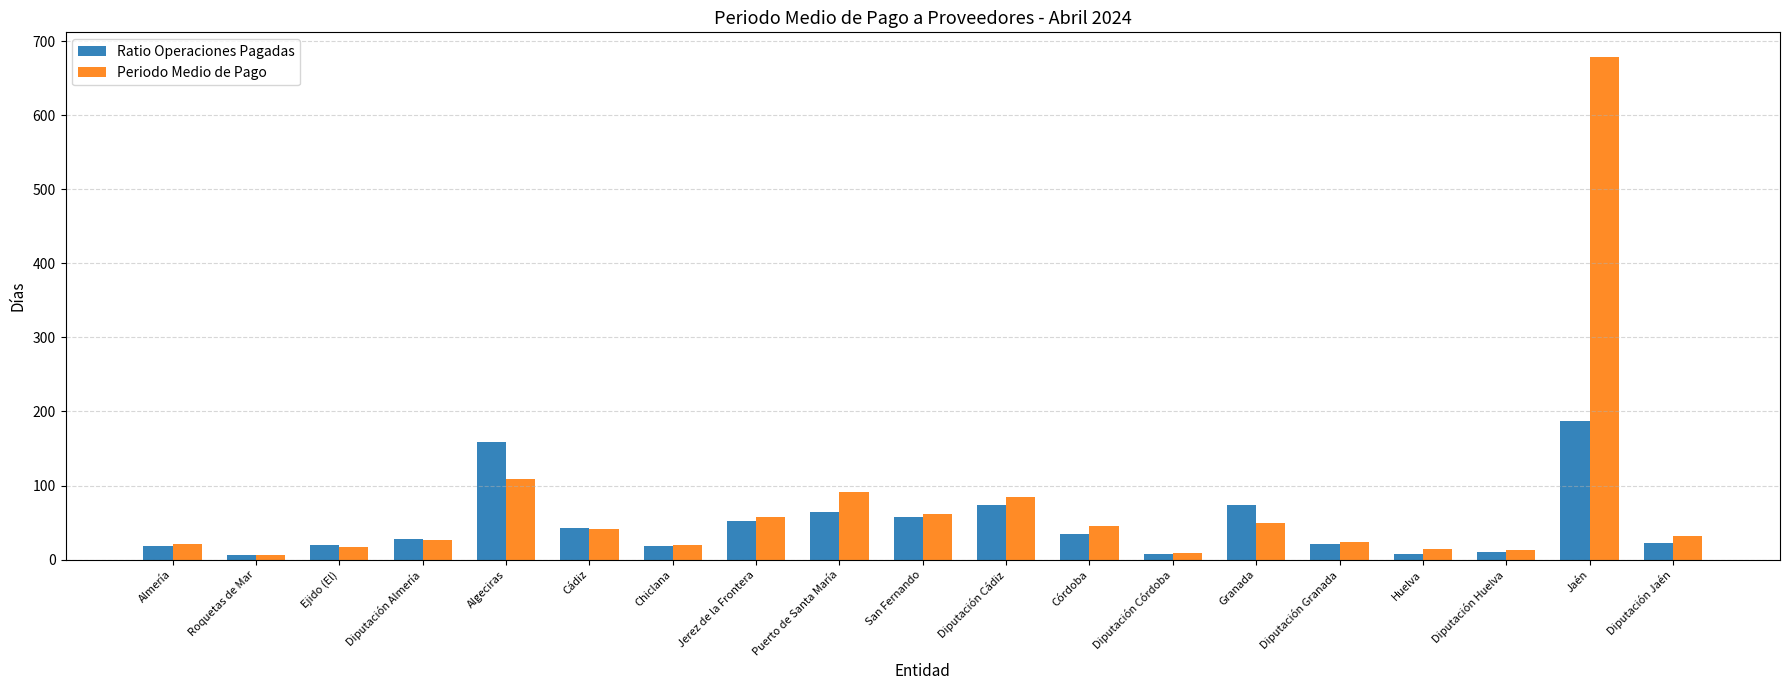

Is it true that Ratio Operaciones Pagadas equals 28.1 at Diputación Almería?

True